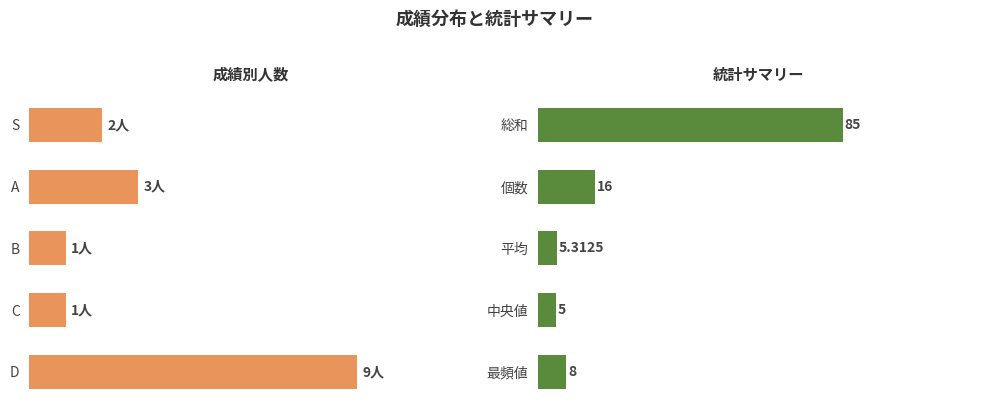

How many bars are there in total?

10